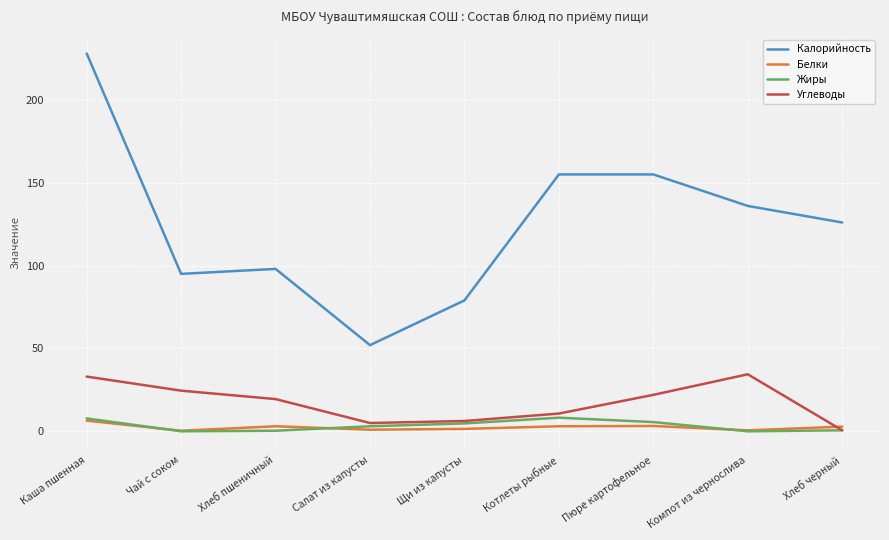

What is the label of the 8th point from the left?

Компот из чернослива